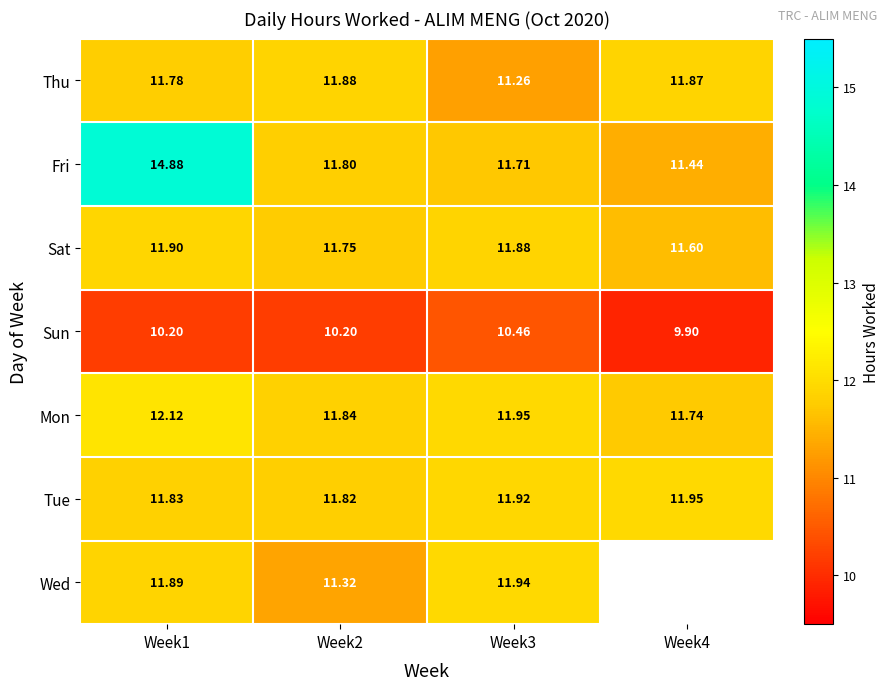

What is the difference between the maximum and minimum values in the Thu series?

0.6